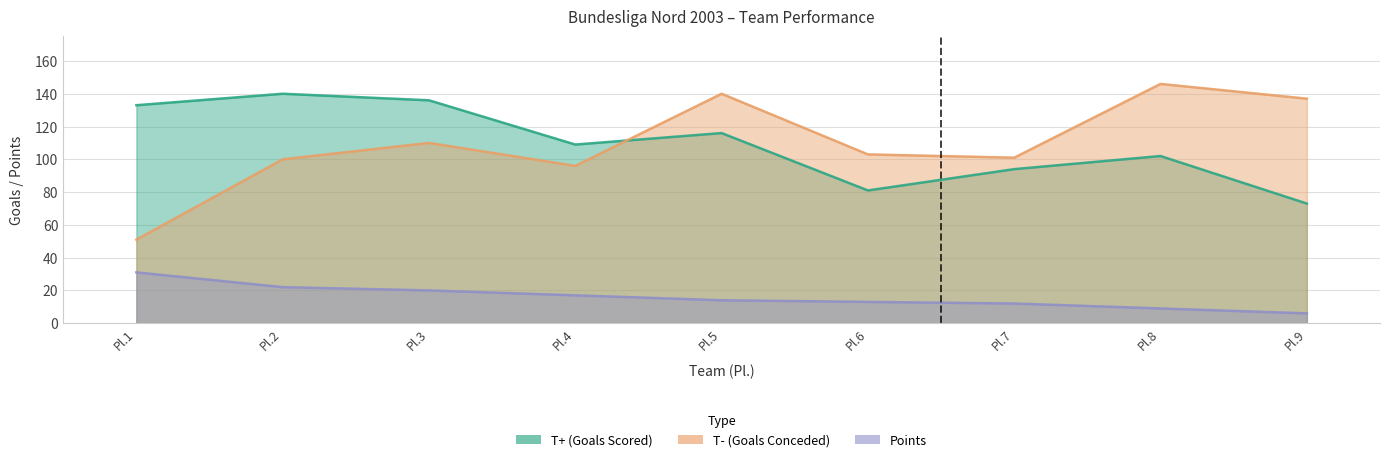

At how many categories does at least one series exceed 26?

9